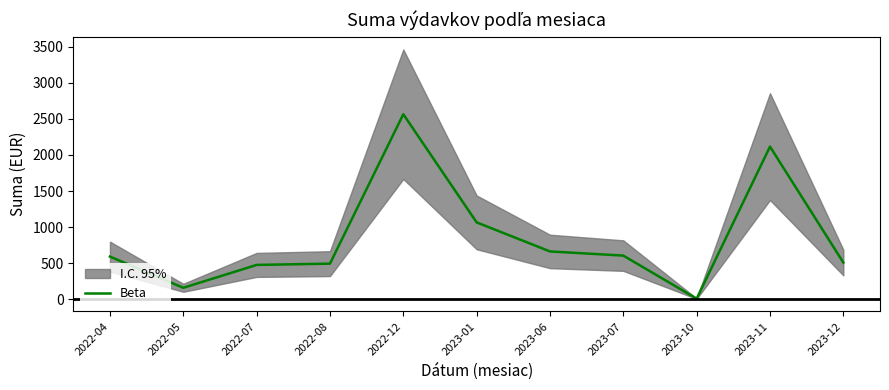

What is the label of the 9th point from the right?

2022-07